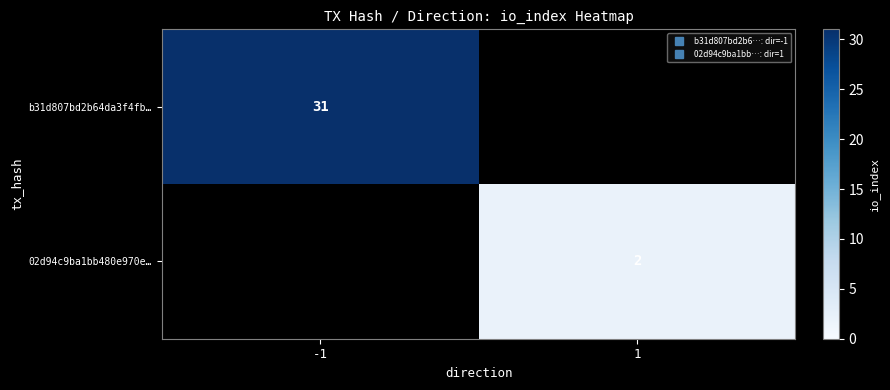

Which category has the highest value across all series?

-1